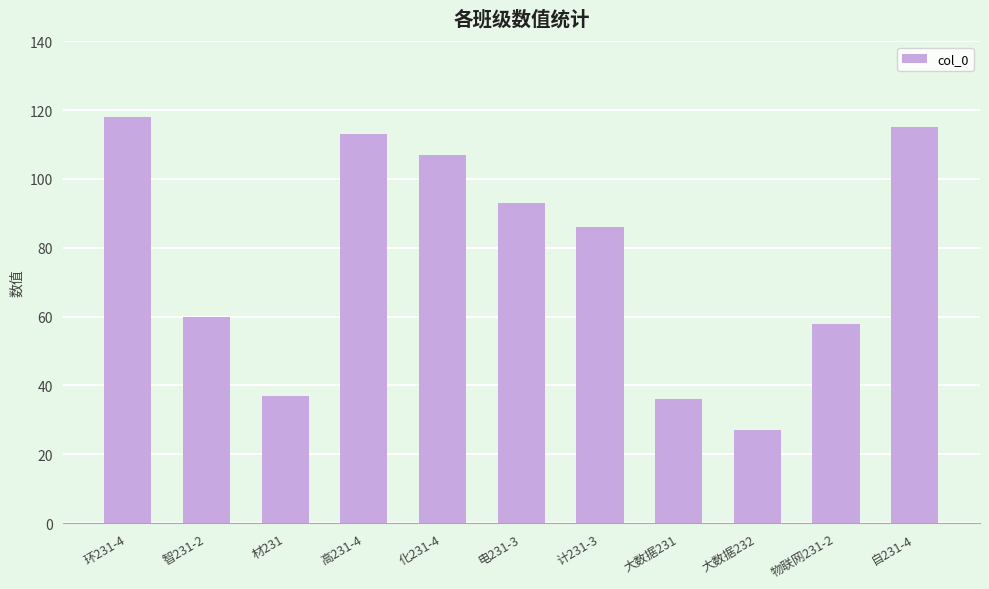

What is the value of the 9th bar from the left?

27